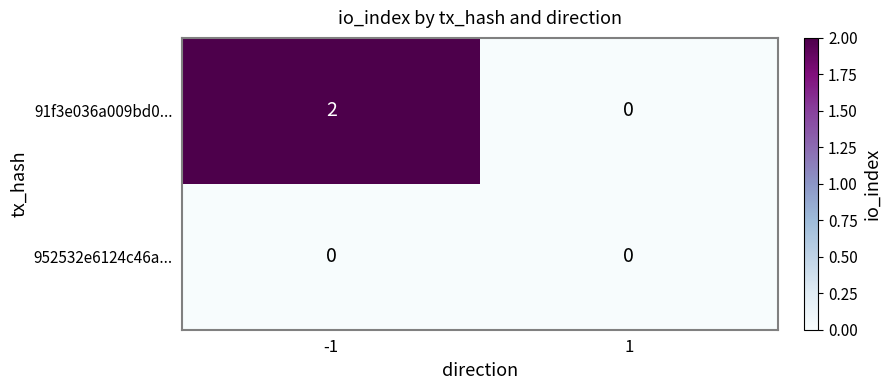

Reading left to right, extract all data points from this chart.

91f3e036a009bd0...: 2	0
952532e6124c46a...: 0	0